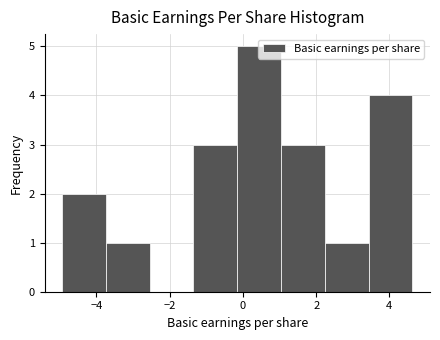

Reading left to right, list every bar in this chart as the range it spans on the x-axis followed by its height. Neither the bar edges nor the heights are printed on the chart, so give them approximately, as read against the axes.

-5.0 to -3.8: 2
-3.8 to -2.6: 1
-2.6 to -1.4: 0
-1.4 to -0.2: 3
-0.2 to 1.0: 5
1.0 to 2.2: 3
2.2 to 3.4: 1
3.4 to 4.6: 4